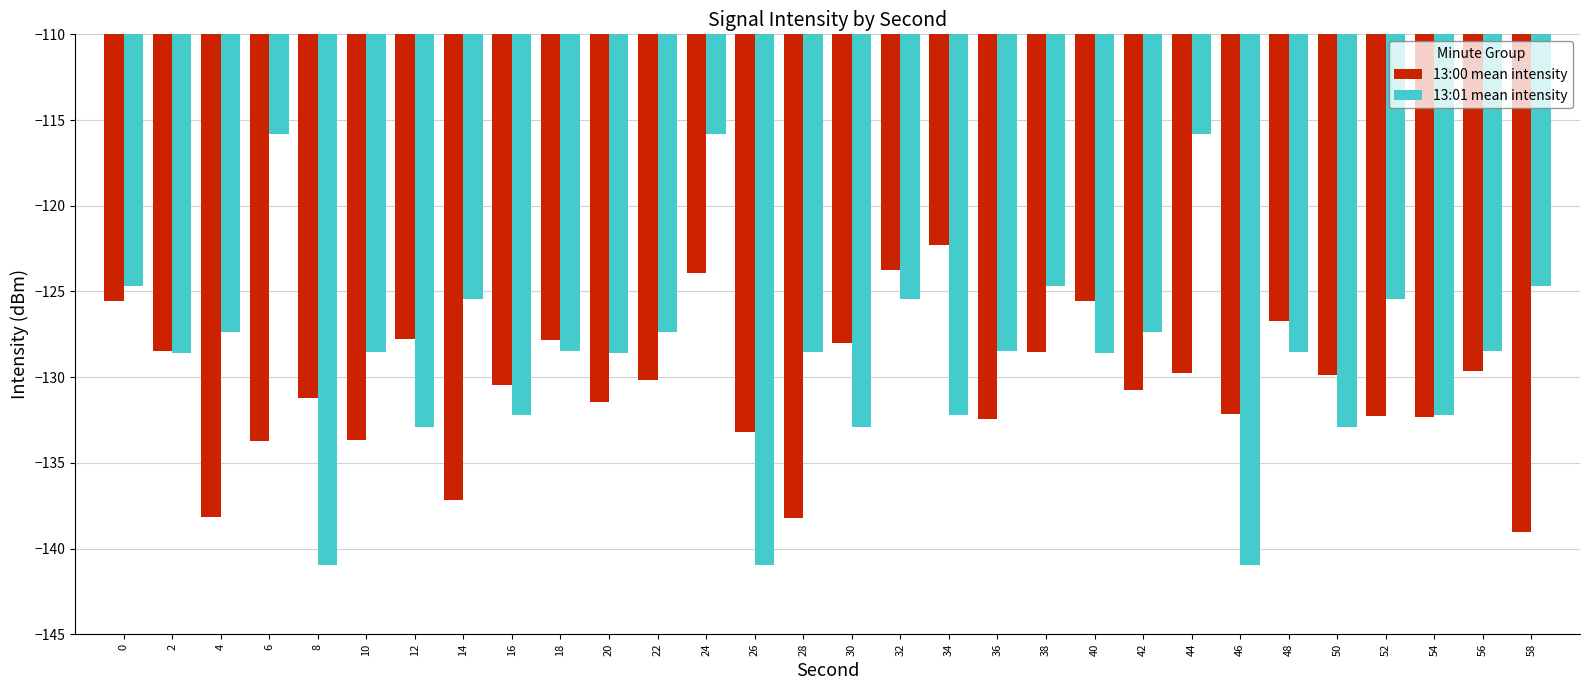

What is the value of the 13:00 mean intensity bar at the 8th from the left?

-137.1